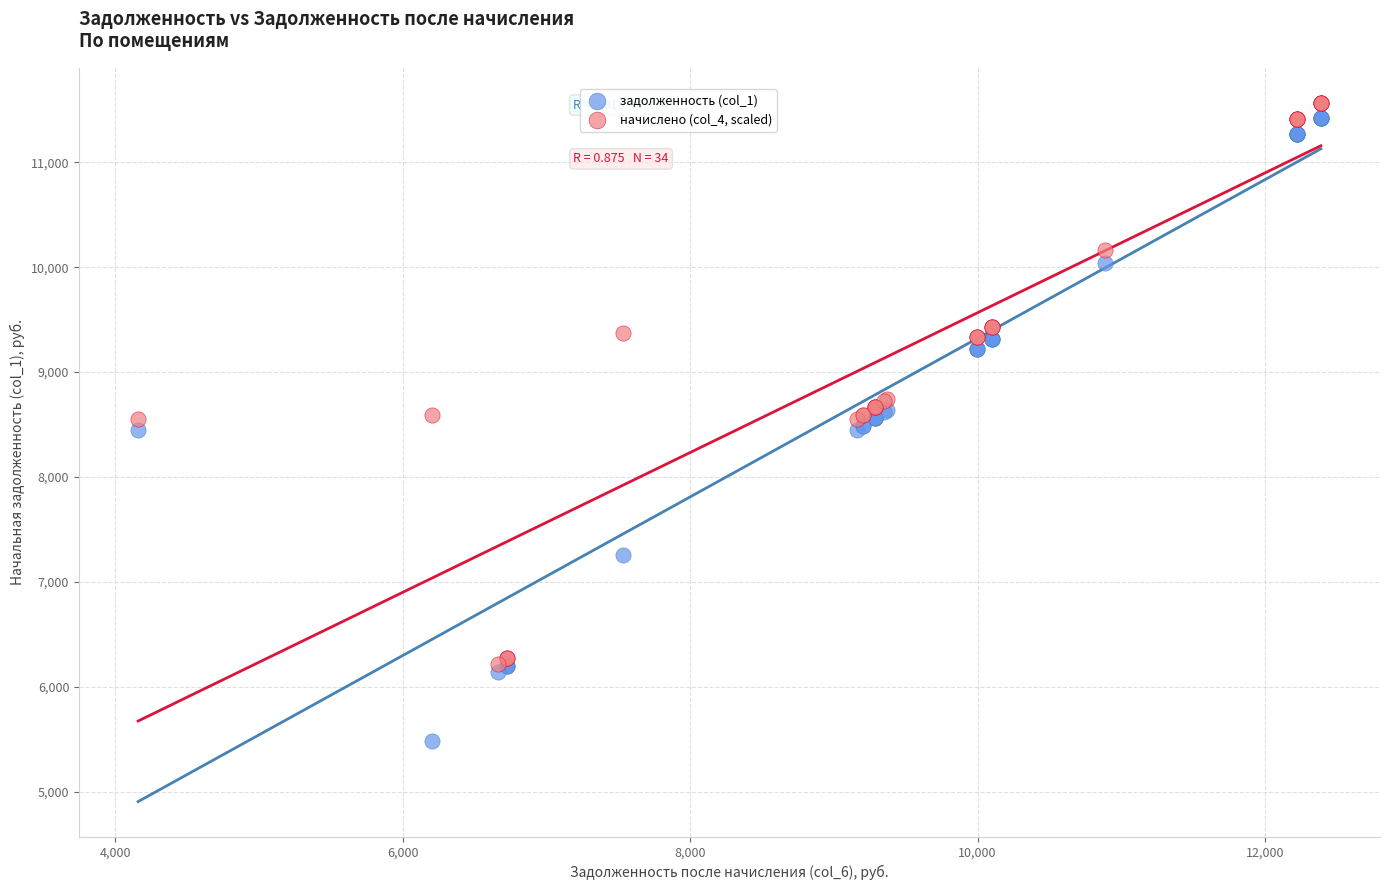

What are all the series names shown in the legend?

задолженность (col_1), начислено (col_4, scaled)